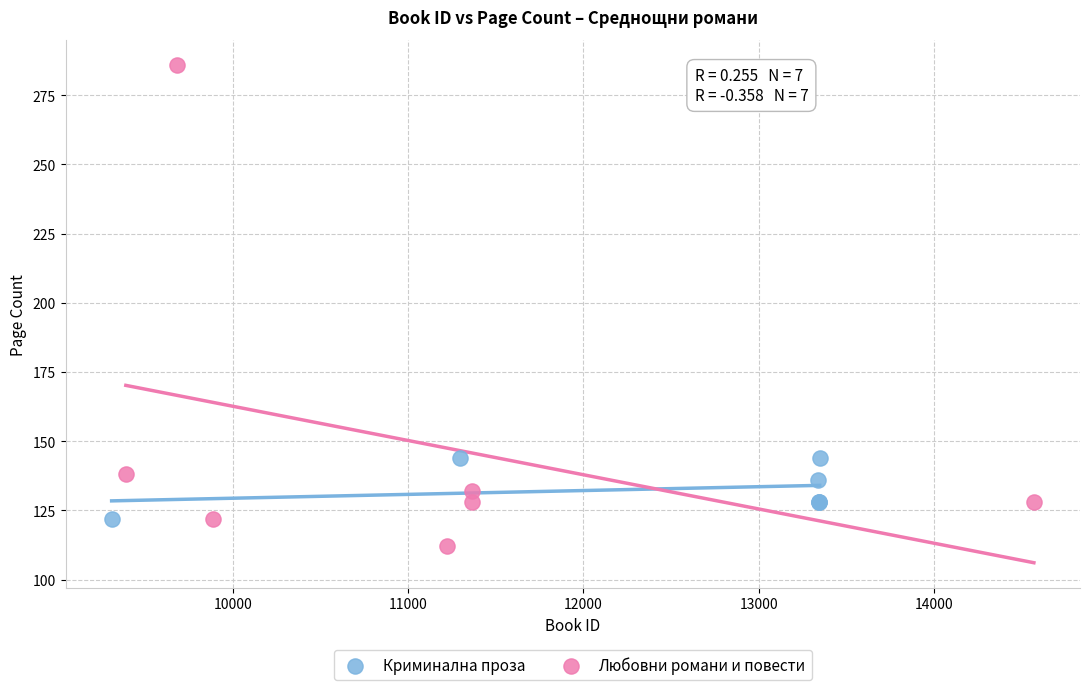

Which series reaches the minimum Y coordinate?

Любовни романи и повести